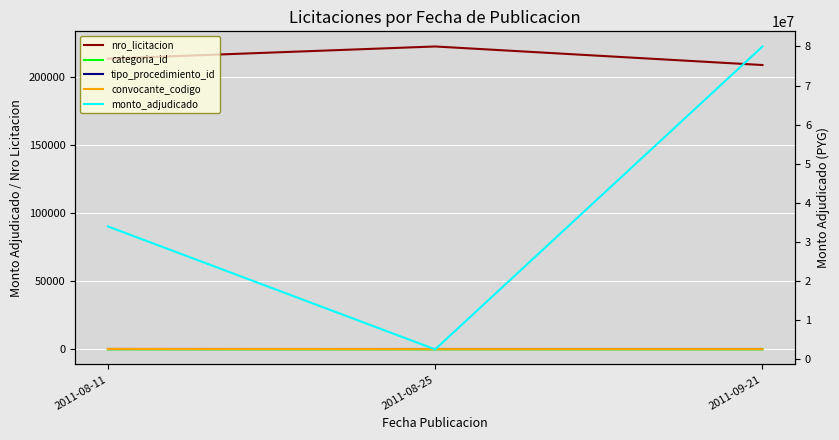

List the series in order of their peak value, highest first.

monto_adjudicado, nro_licitacion, convocante_codigo, categoria_id, tipo_procedimiento_id